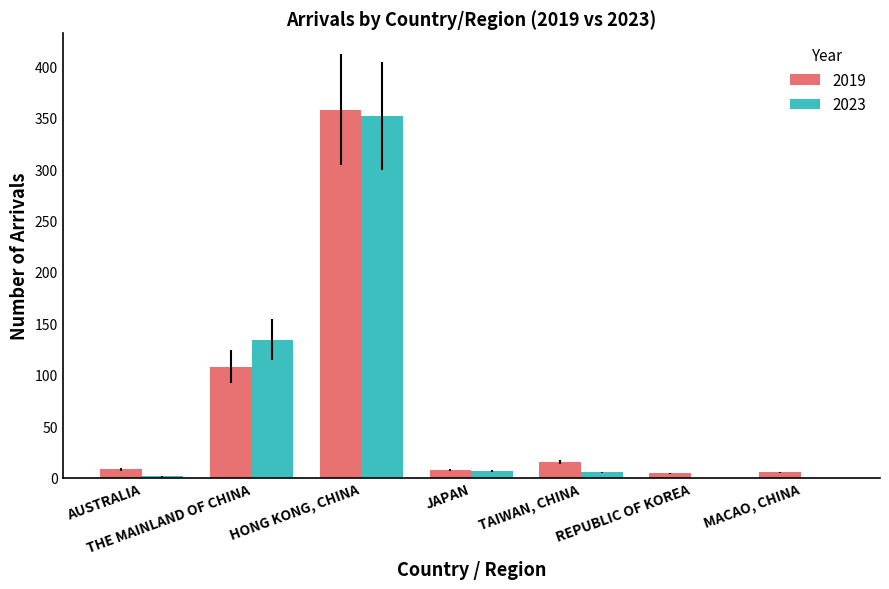

The 2023 series shows 208 at REPUBLIC OF KOREA. True or false?

False